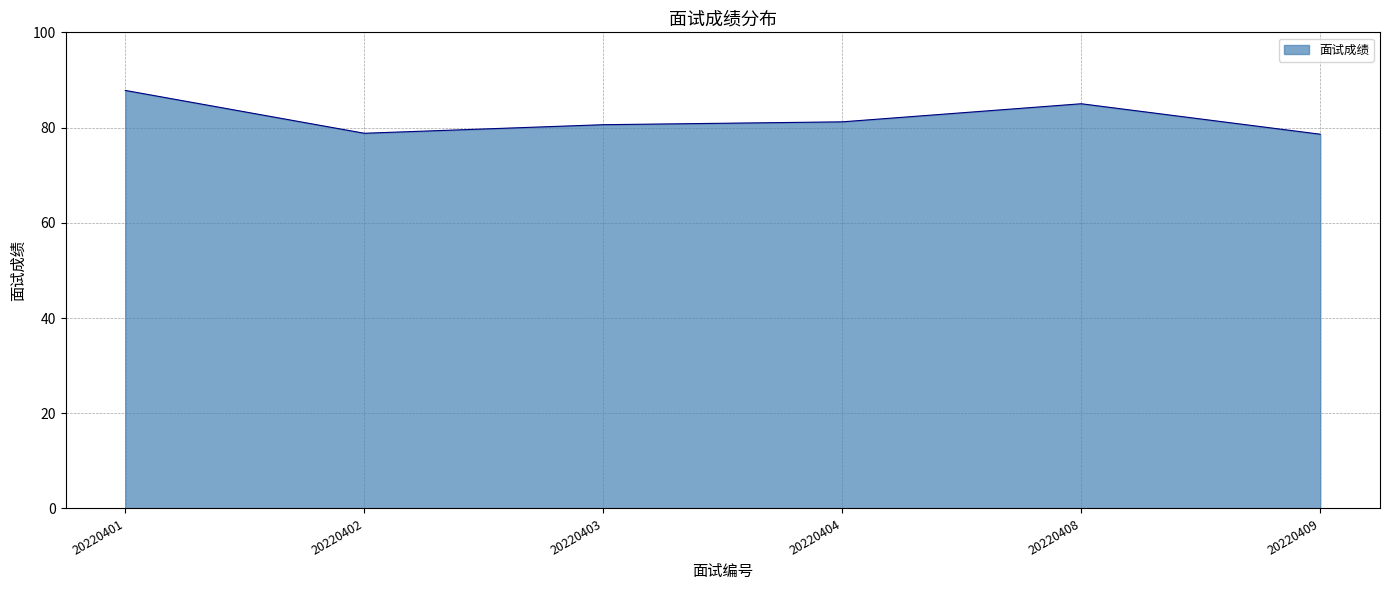

What is the average value?

82.0